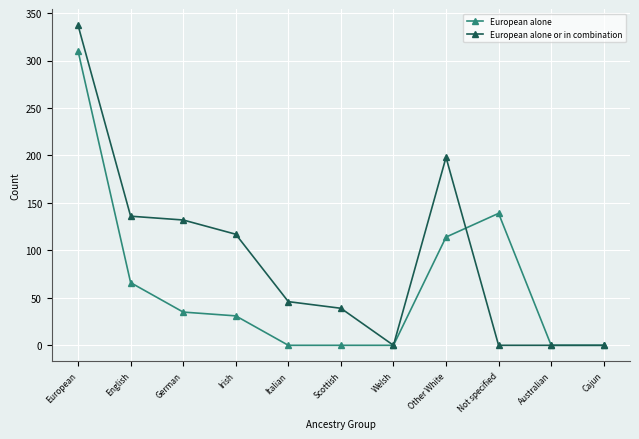

What is the sum of all European alone values?

695